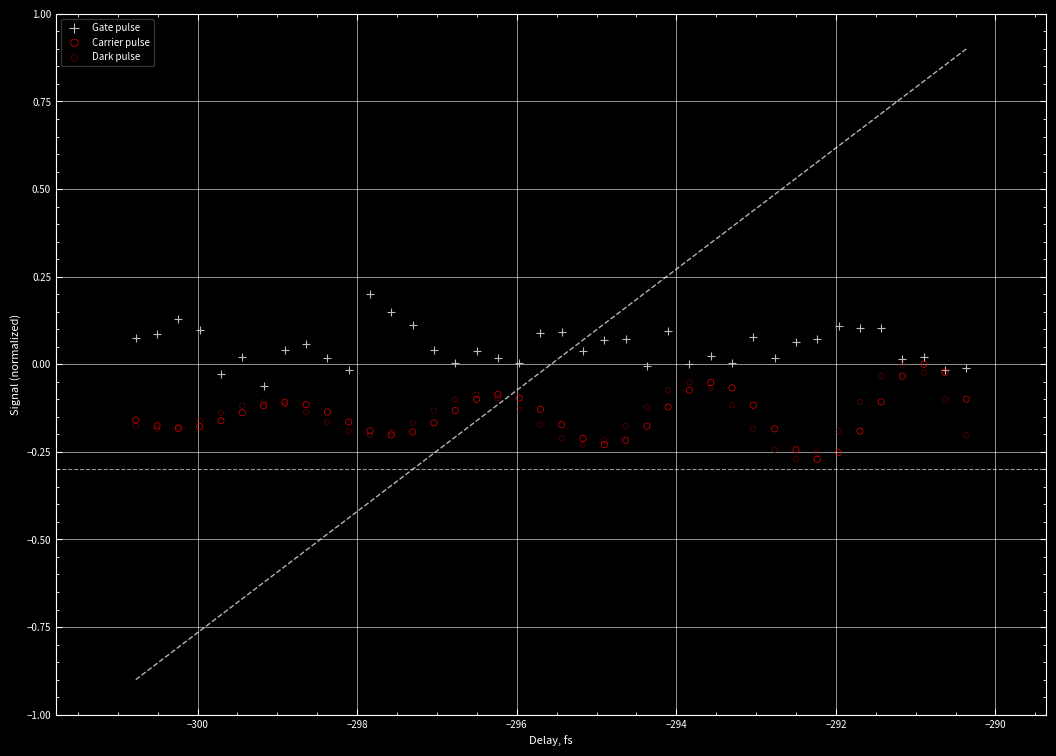

What are all the series names shown in the legend?

Gate pulse, Carrier pulse, Dark pulse